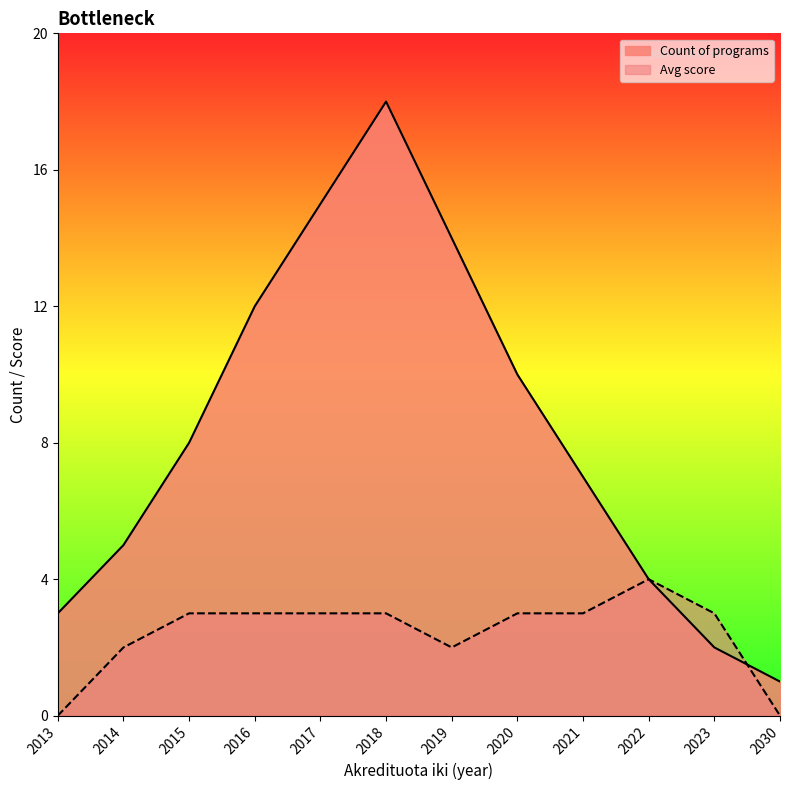

Which series ends up on top after the final intersection of Count of programs and Avg score?

Count of programs